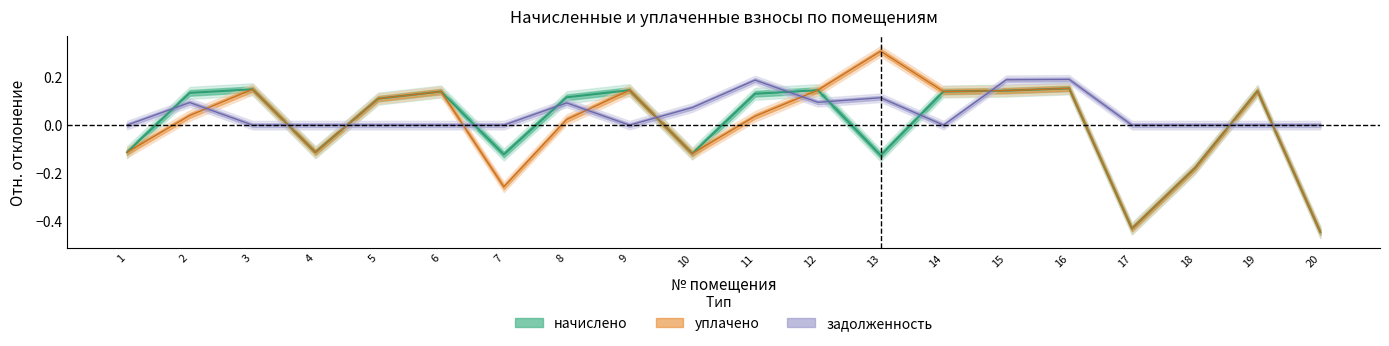

What is the lowest value of the начислено series?

-0.4